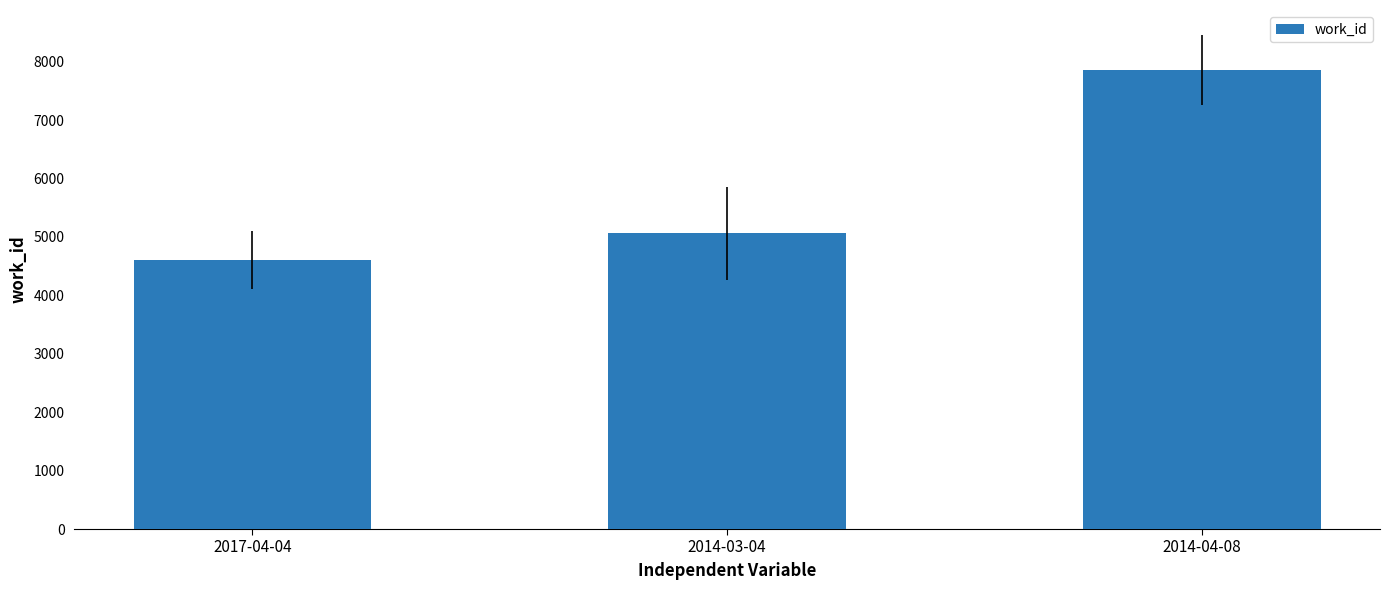

The chart shows a value of 1268 at 2017-04-04. True or false?

False